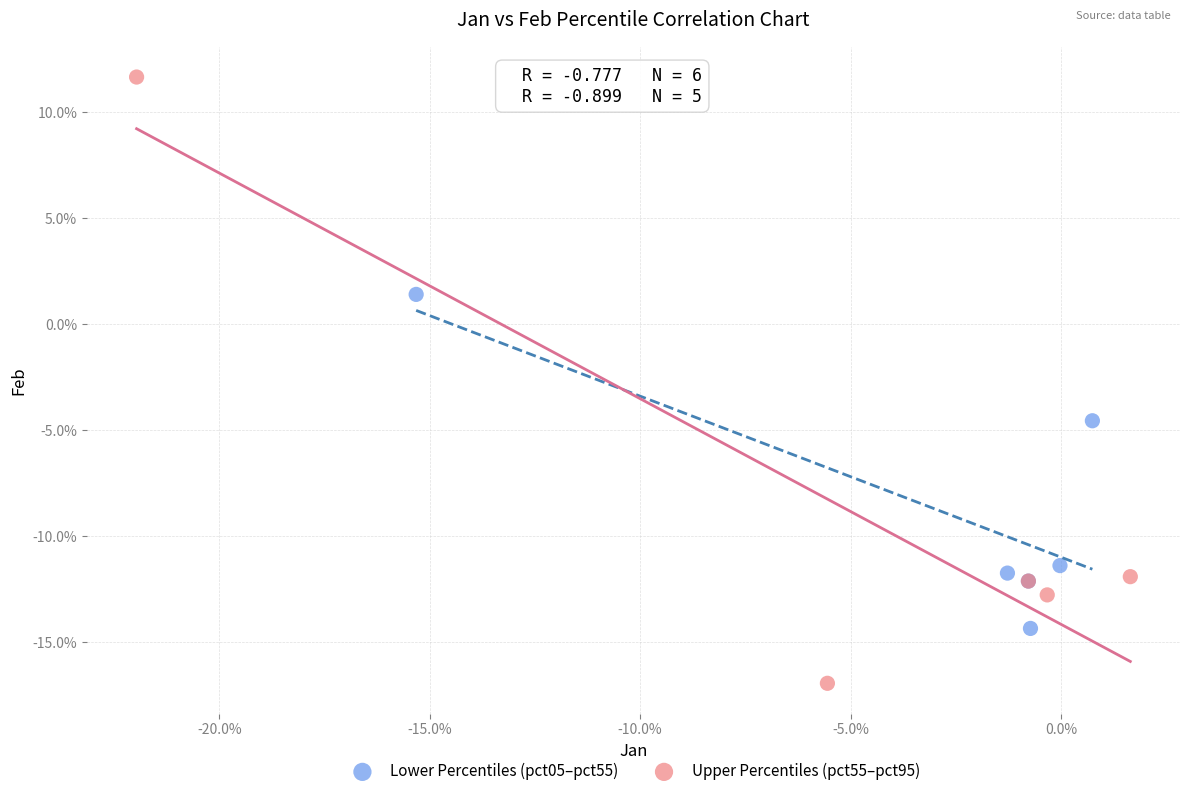

Which series has the widest spread of Y values?

Upper Percentiles (pct55–pct95)